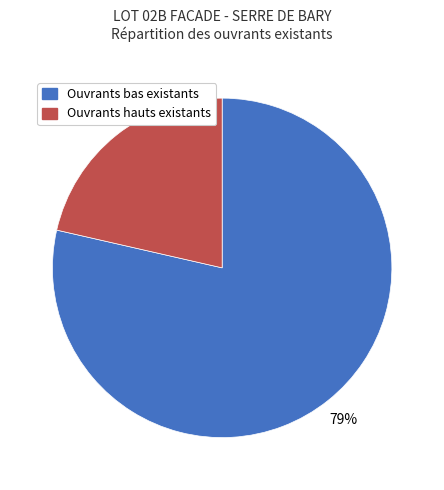

Which category accounts for the majority?

Ouvrants bas existants